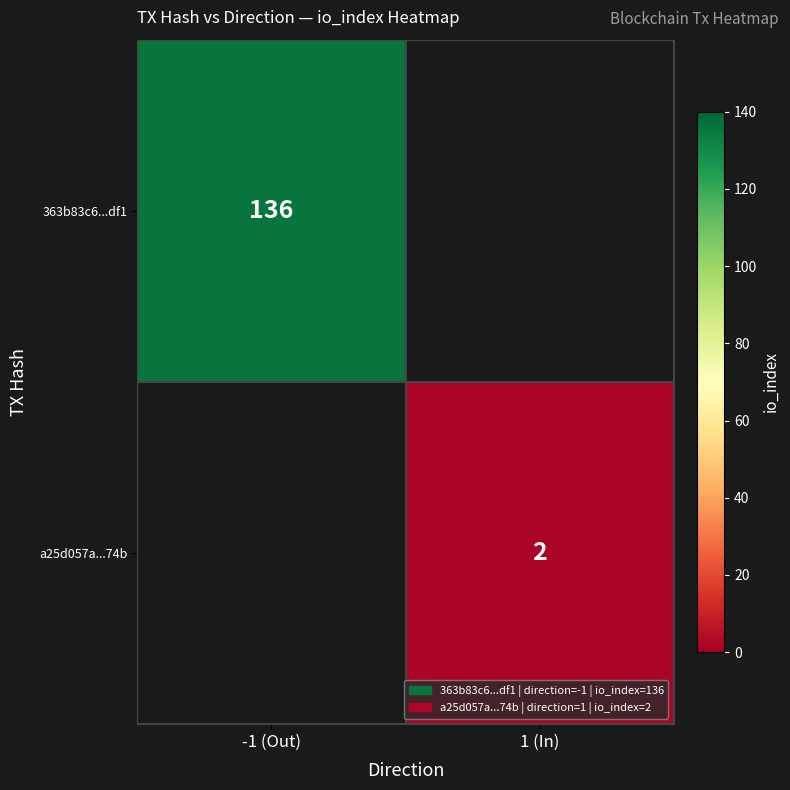

Is it true that 363b83c6...df1 equals 94 at -1 (Out)?

False